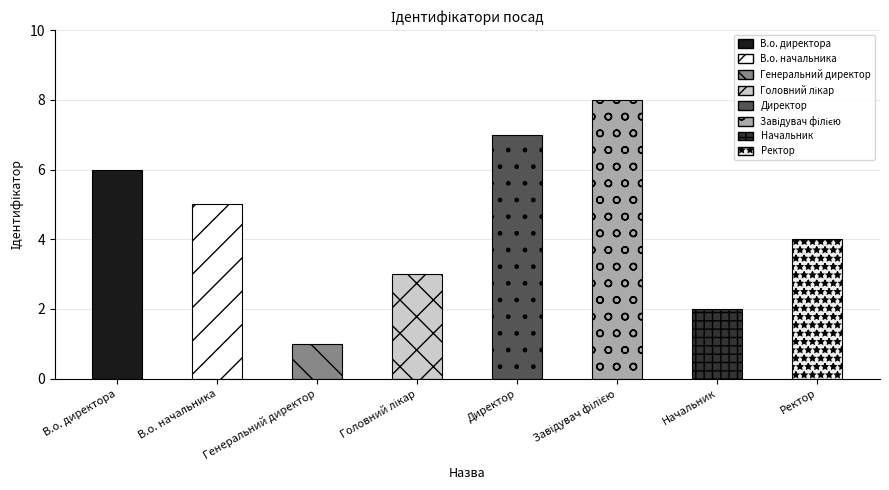

What is the maximum value shown in the chart?

8